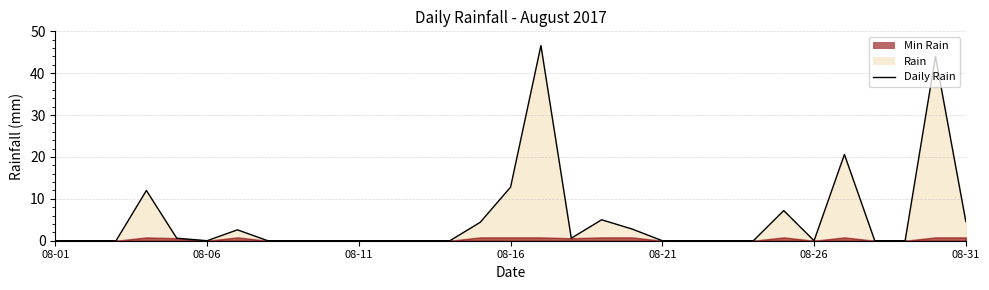

What is the difference between the maximum and minimum values?

46.6